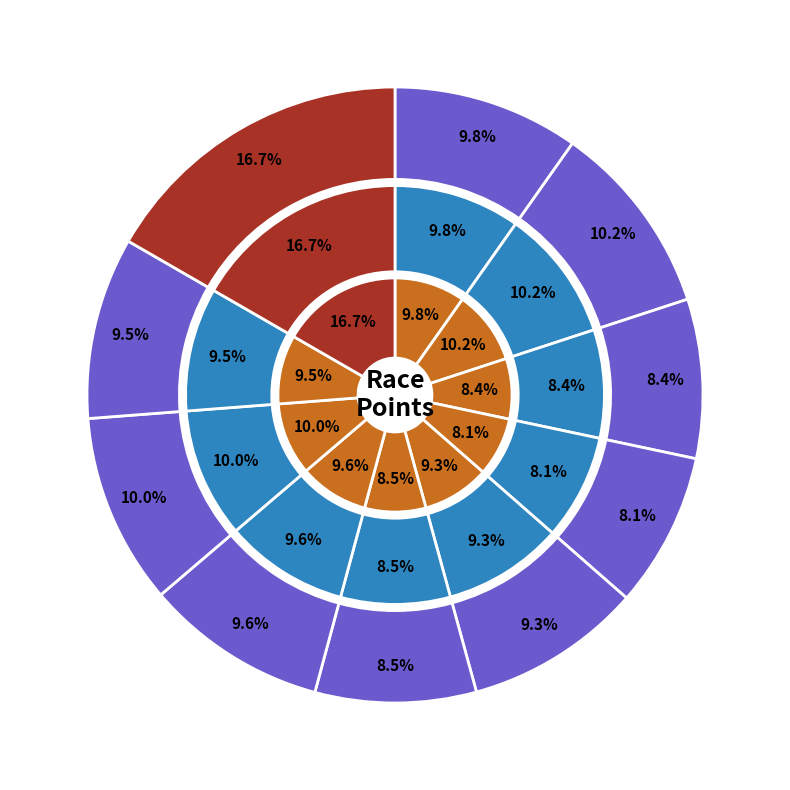

Rank the categories by value from lowest to highest.

Capital Cross Classic, PA State Cyclocross, Granogue Cross, National Champs Day 3, HPCX, Wissahickon Cross, Lower Allen Classic, Beacon Cyclocross, Evo Cross Verge, USGP Toyota Portland